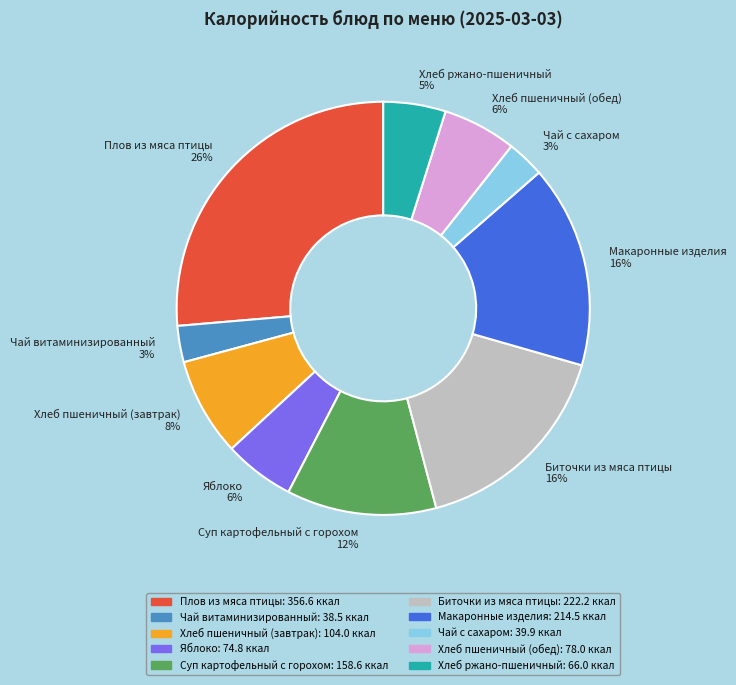

The Хлеб ржано-пшеничный slice represents 5% of the pie. True or false?

True